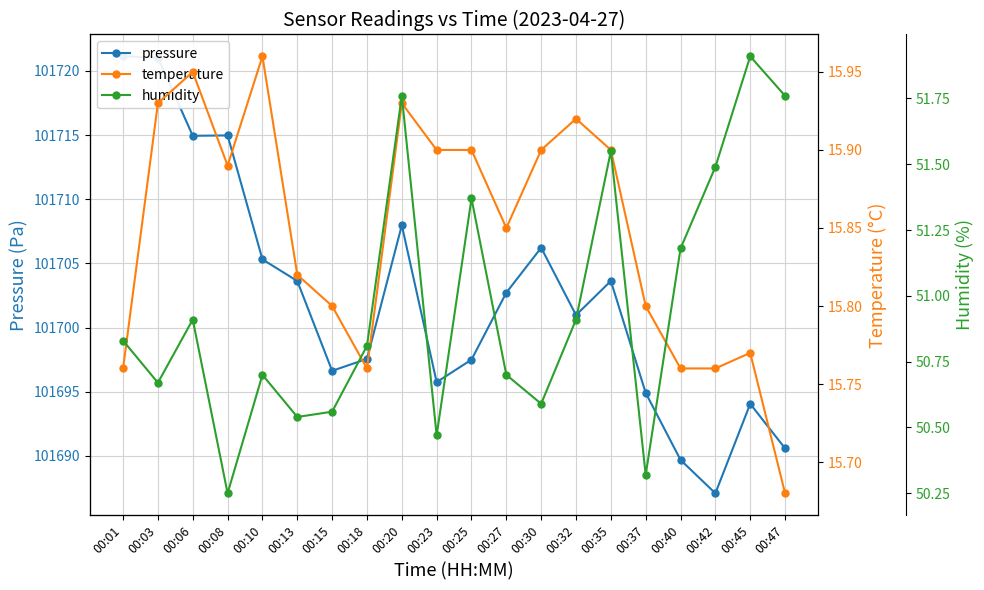

True or false: humidity has a value of 24.1 at 00:37.

False